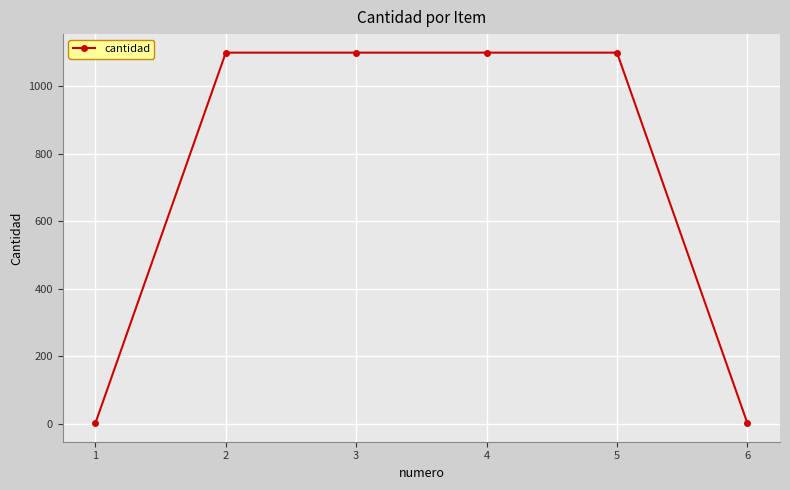

Count the values in the range 1 to 1100.

6